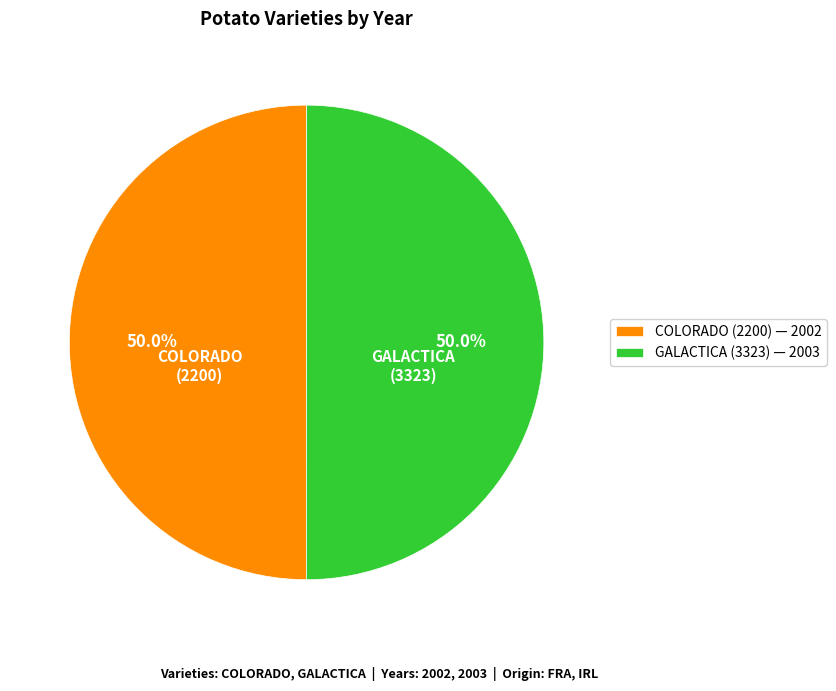

Combined, do GALACTICA (3323) and COLORADO (2200) account for over 50%?

Yes